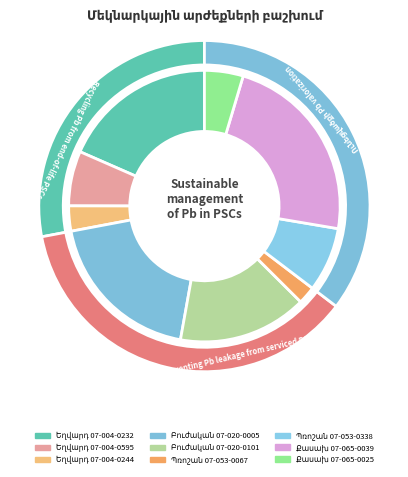

How many slices are in this pie chart?

9